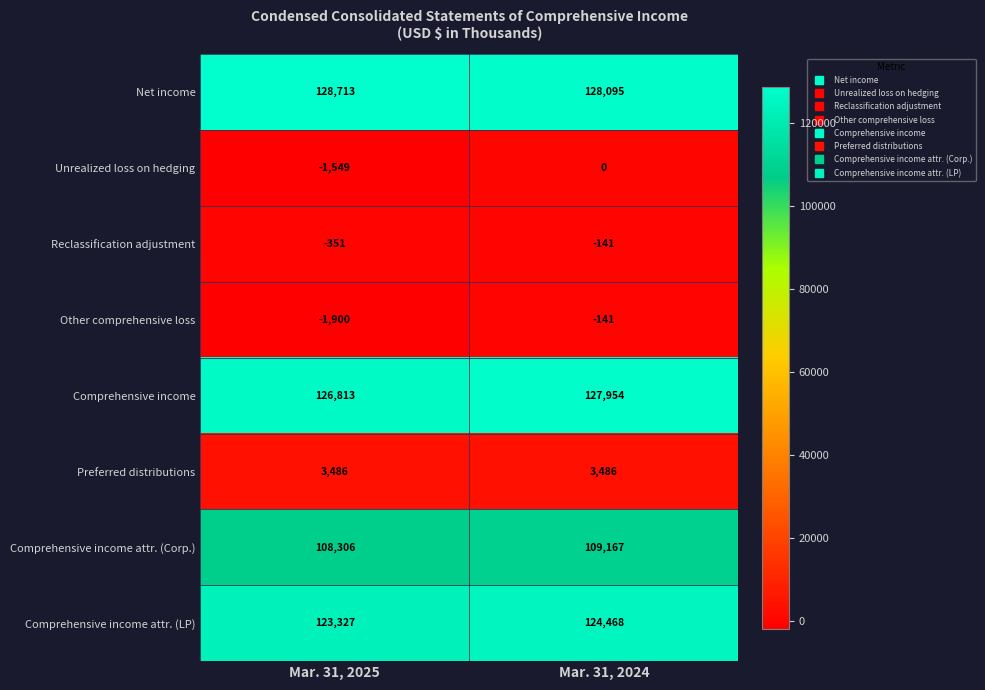

Rank the series at Mar. 31, 2025 from lowest to highest value.

Other comprehensive loss, Unrealized loss on hedging, Reclassification adjustment, Preferred distributions, Comprehensive income attr. (Corp.), Comprehensive income attr. (LP), Comprehensive income, Net income